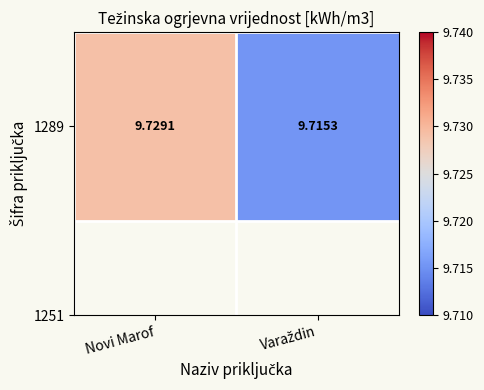

At which label is the value closest to 9?

Varaždin